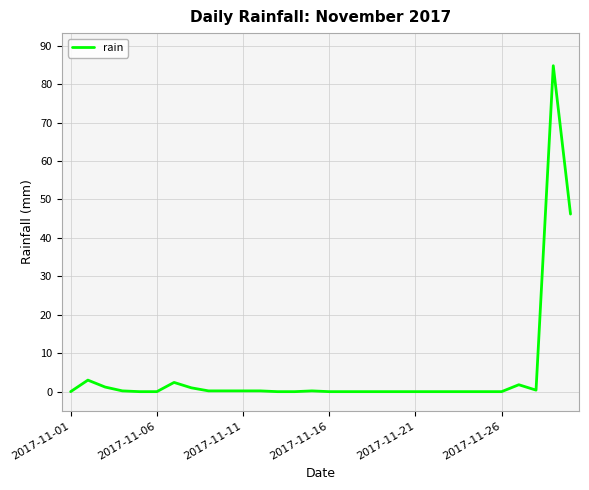

What is the greatest value displayed?

84.8